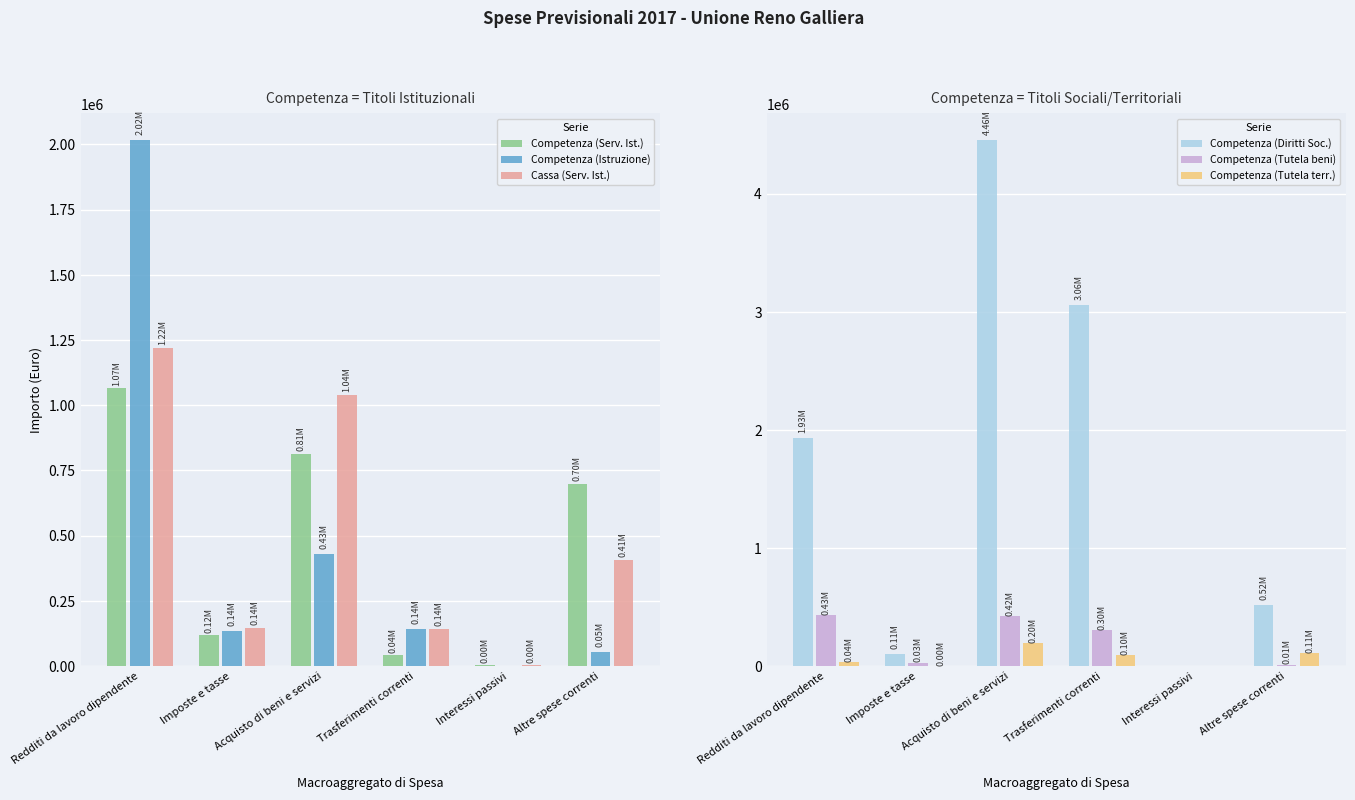

Count the number of data series in this chart.

6